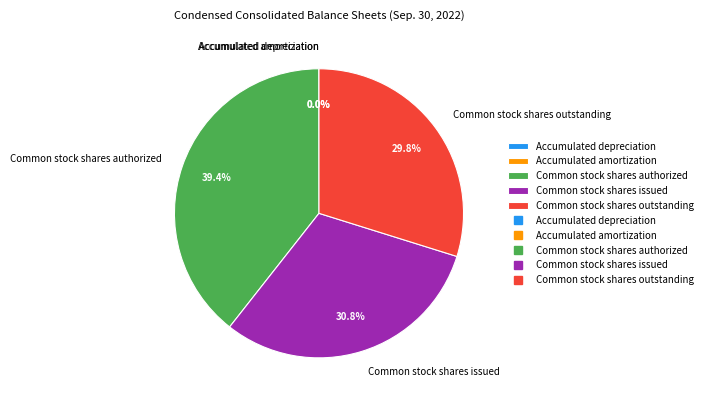

To the nearest percent, what portion does Common stock shares outstanding represent?

30%